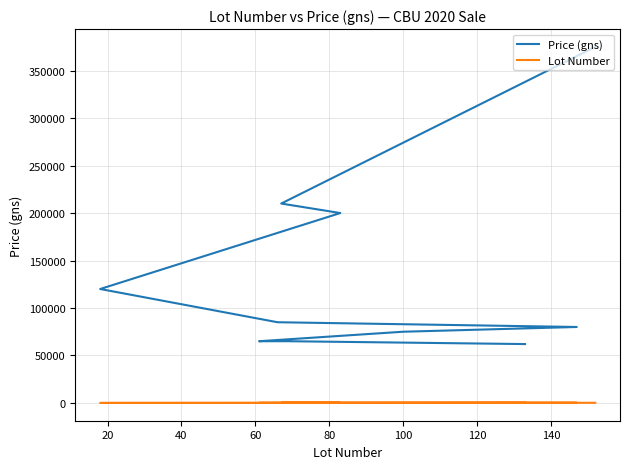

At which category does Lot Number reach its first local valley?

20